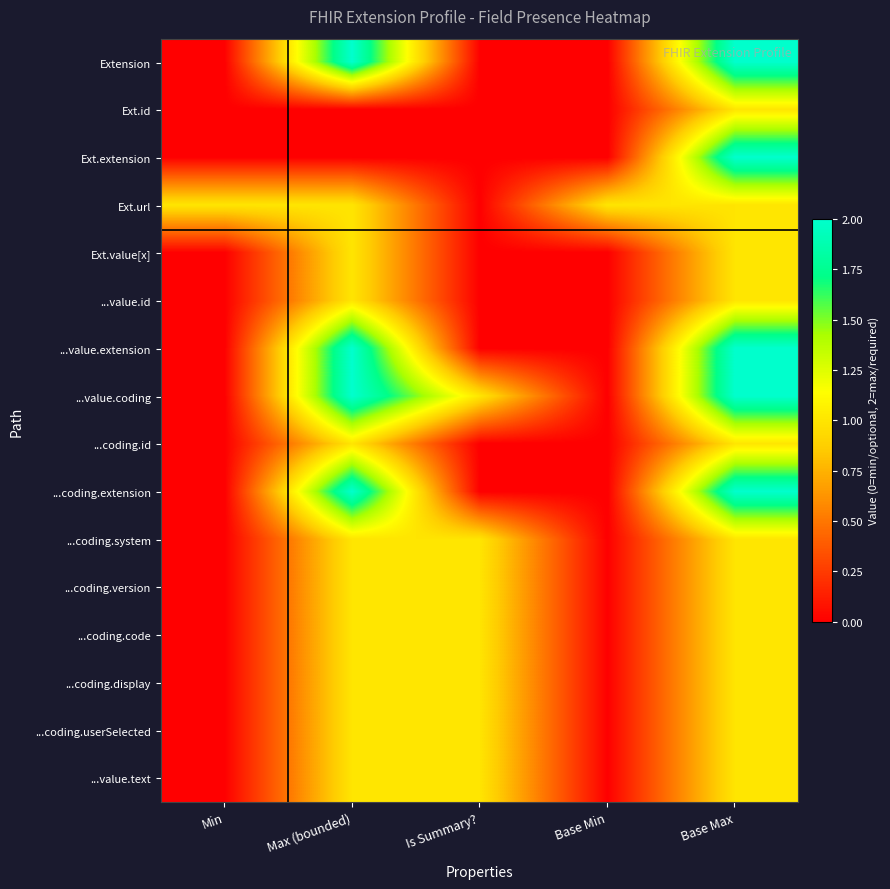

Between Base Max and Base Min, which is larger?

Base Max